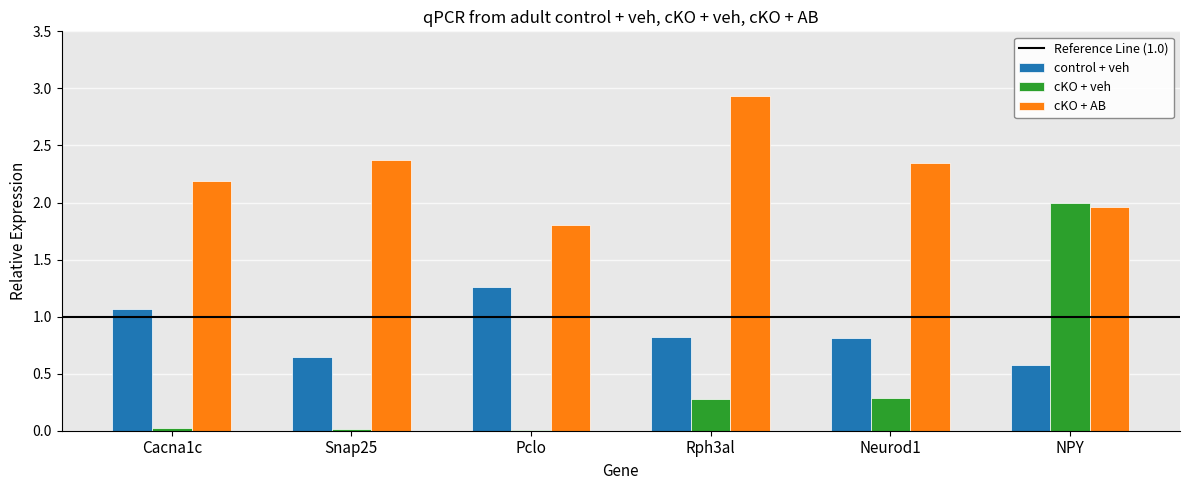

How many groups of bars are there?

6